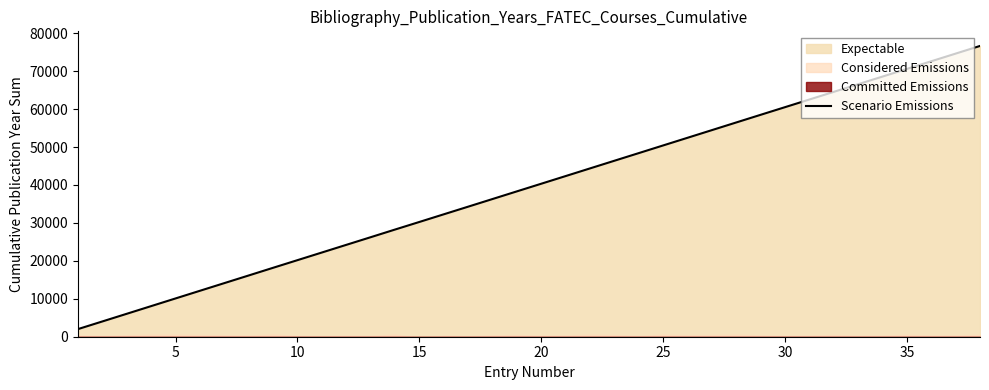

The value of Scenario Emissions at 5 is 14570. True or false?

False